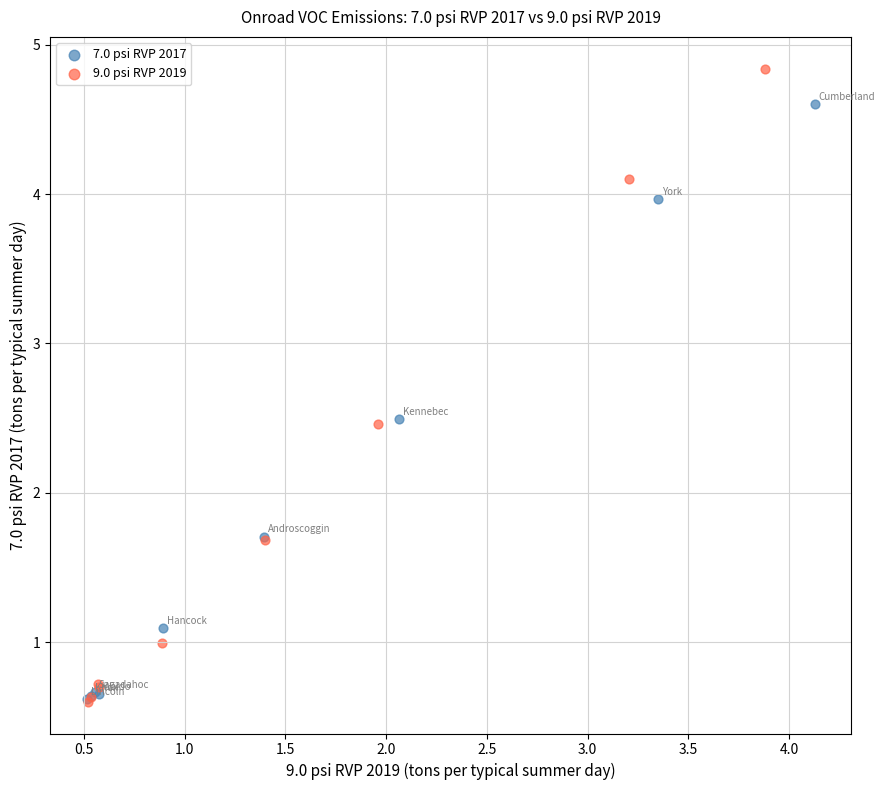

What are all the series names shown in the legend?

7.0 psi RVP 2017, 9.0 psi RVP 2019